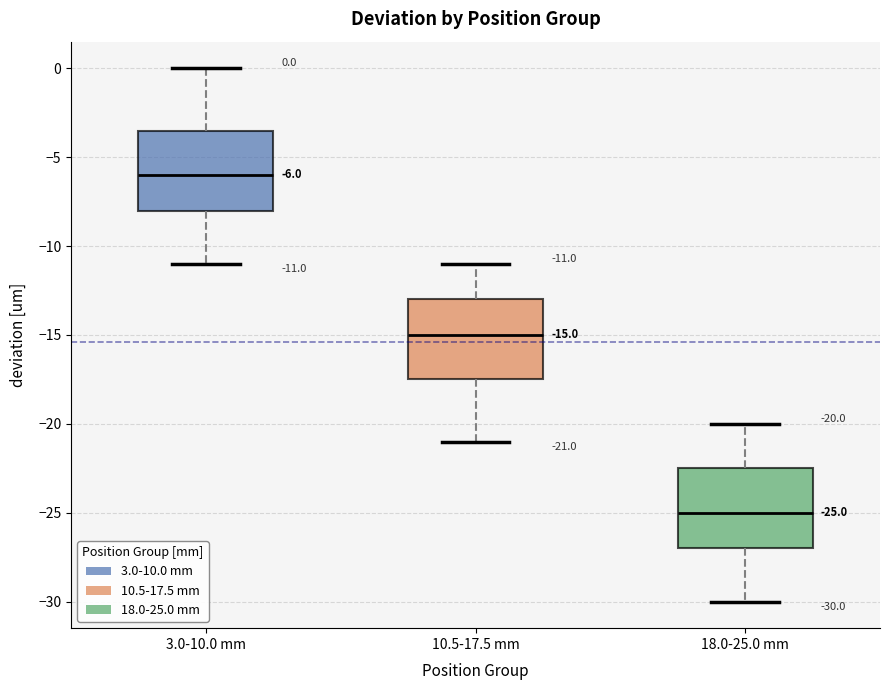

Which box's median line is the lowest?

18.0-25.0 mm